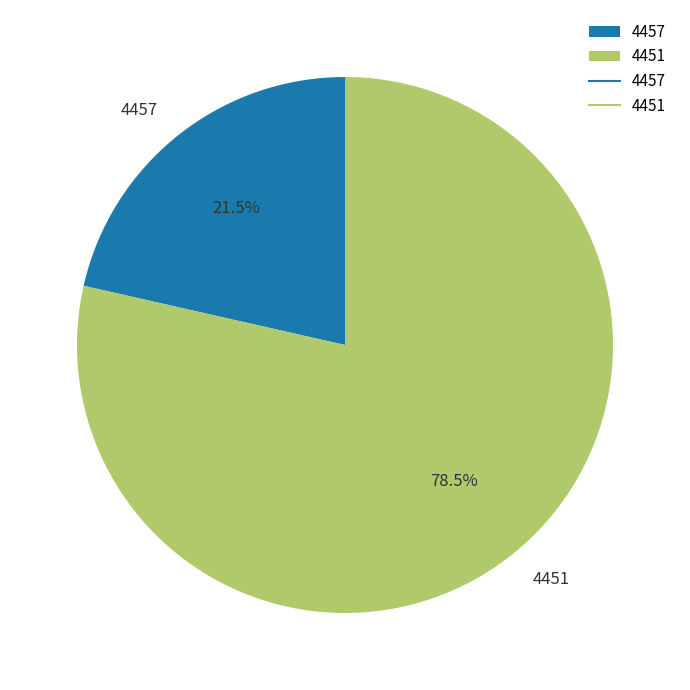

Which has a higher value, 4451 or 4457?

4451